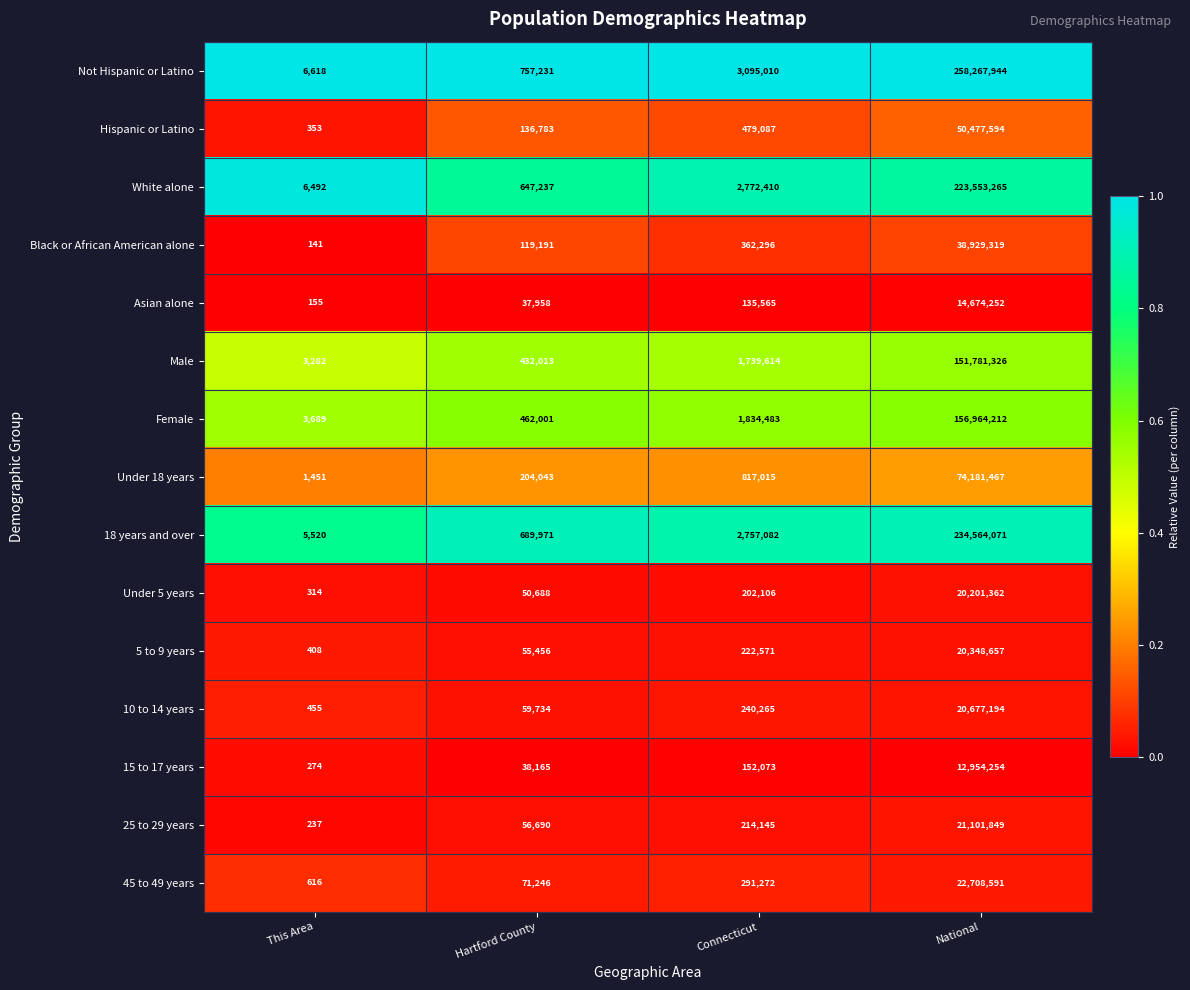

Which series changed the most between Connecticut and National?

Not Hispanic or Latino